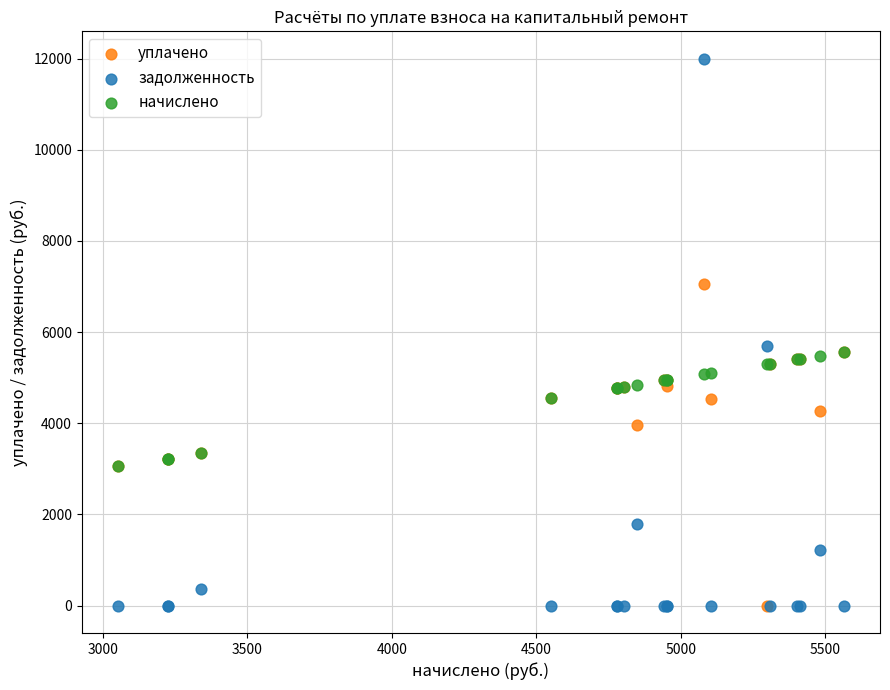

Across all series, what Y value is closest to 5998?

5704.0